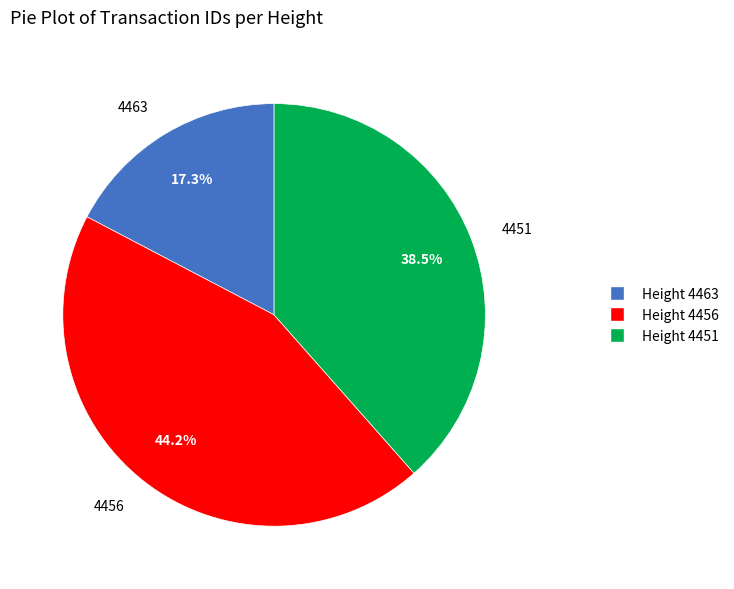

Does any single category account for the majority?

No